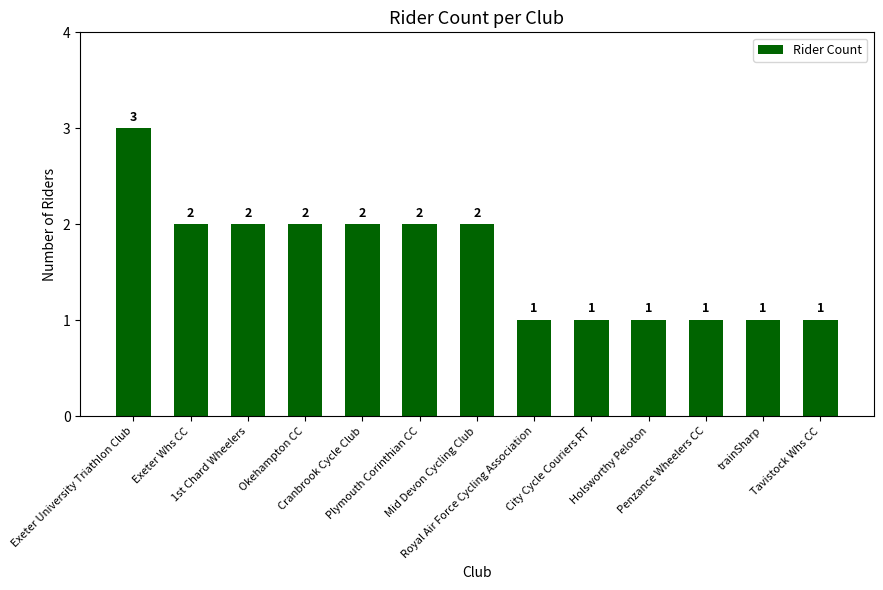

What position from the left is Tavistock Whs CC?

13